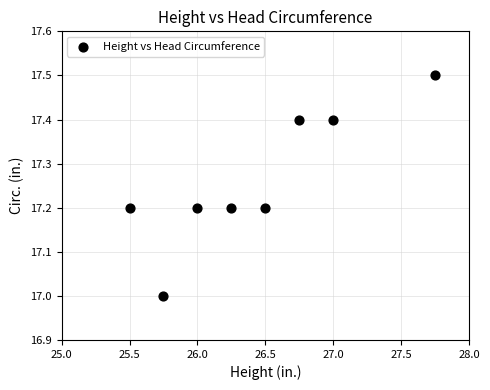

What is the average X value?

26.4